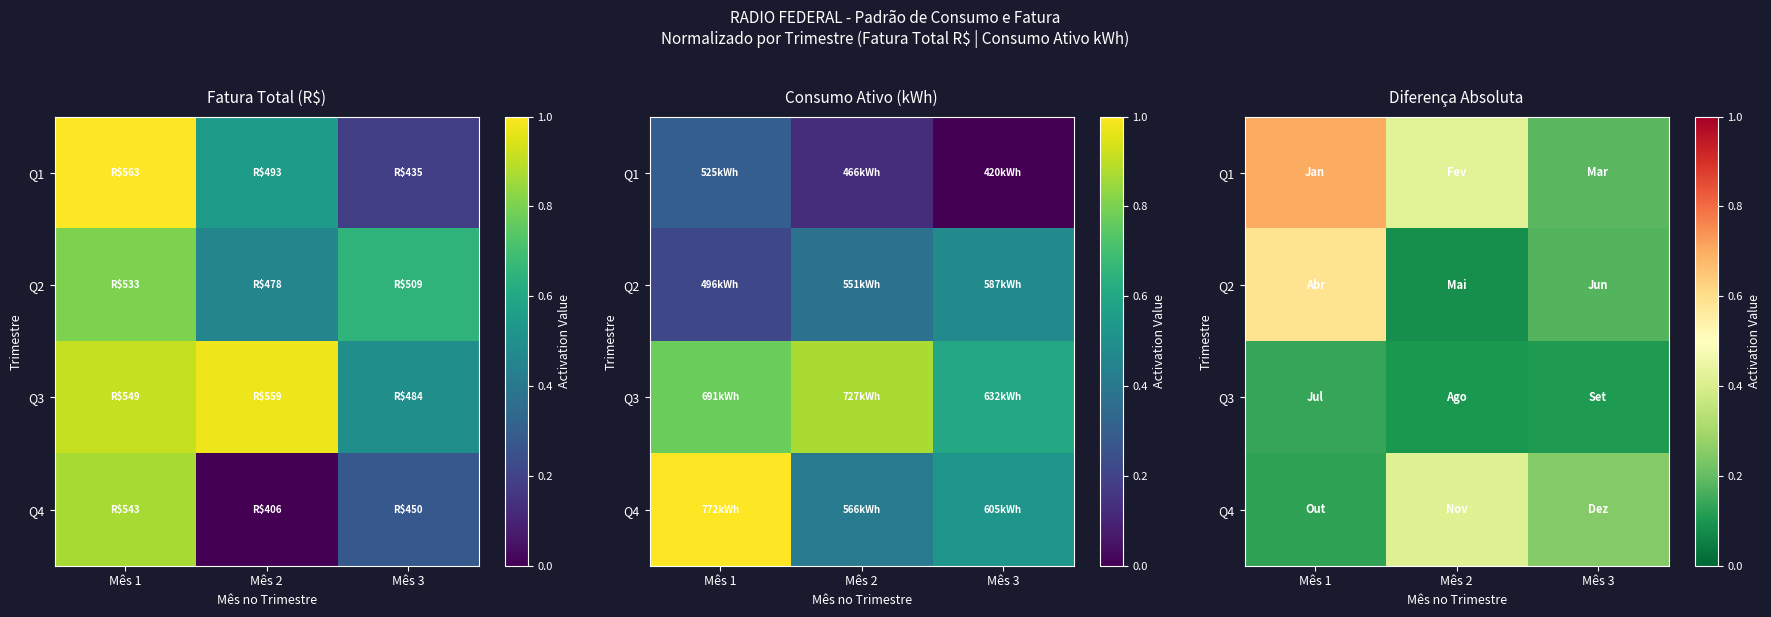

The value of Q1 at Mês 2 is 0.4. True or false?

True